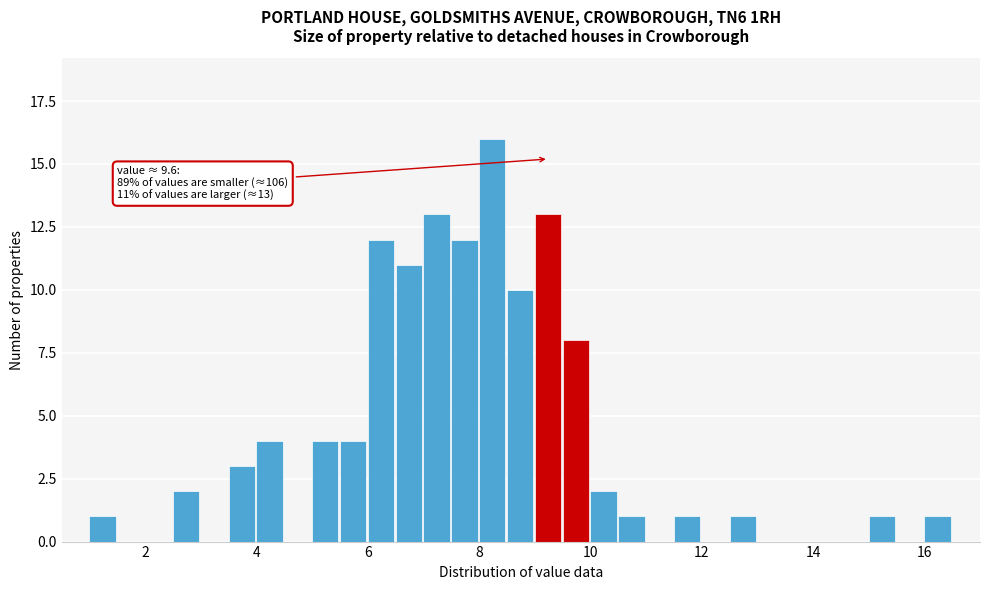

Around what value on the x-axis is the tallest bar? Give the approximate position of its centre, as read against the axis.

8.2